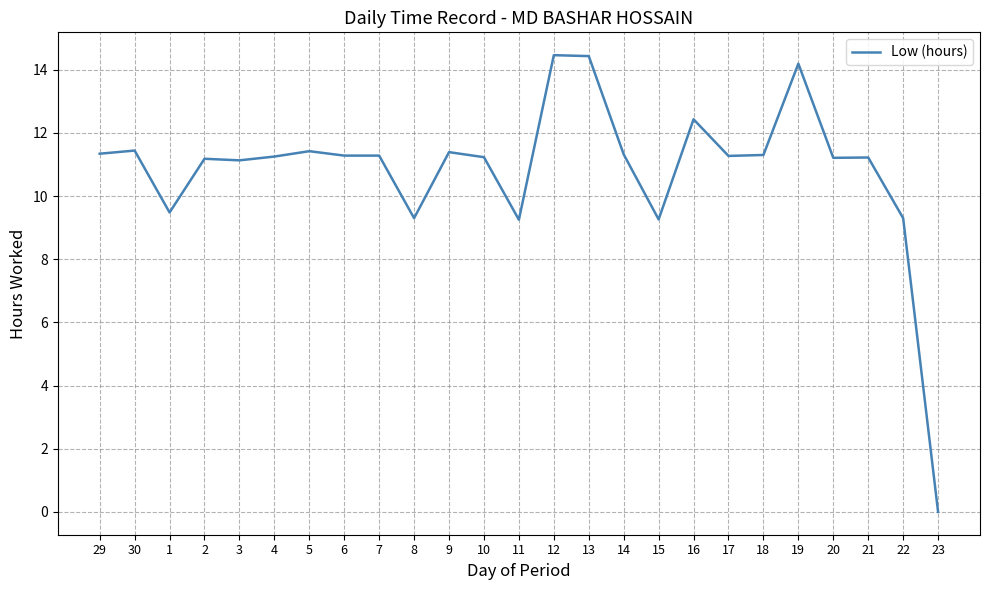

How many lines are shown in the chart?

1